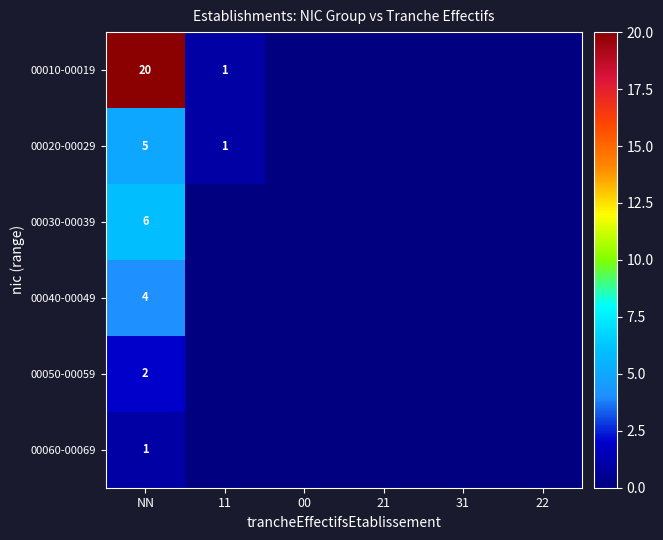

At which category is the sum across all series the highest?

NN